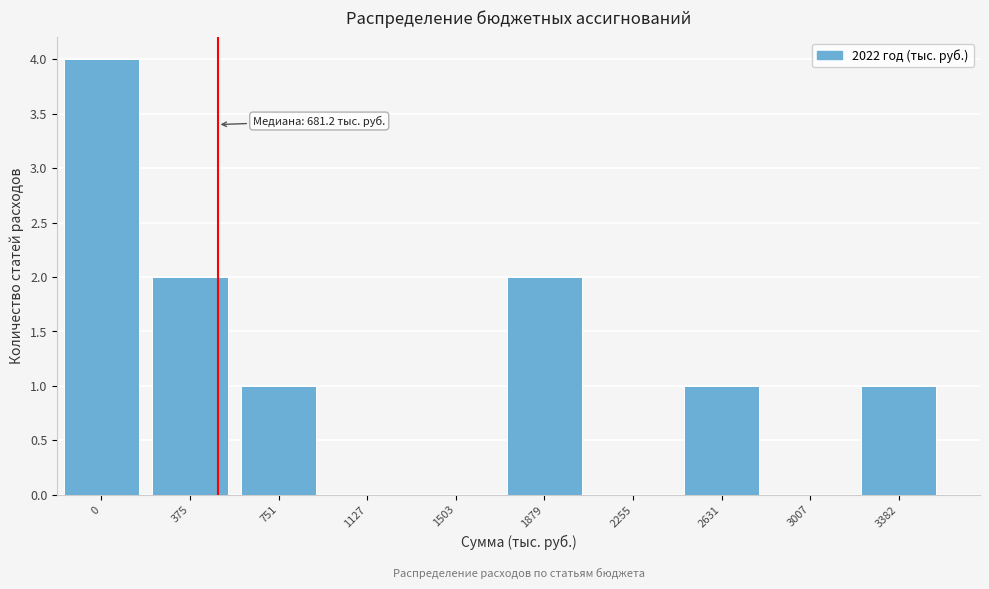

Reading left to right, transcribe all the data shown in this chart.

0=4	375=2	751=1	1127=0	1503=0	1879=2	2255=0	2631=1	3007=0	3382=1